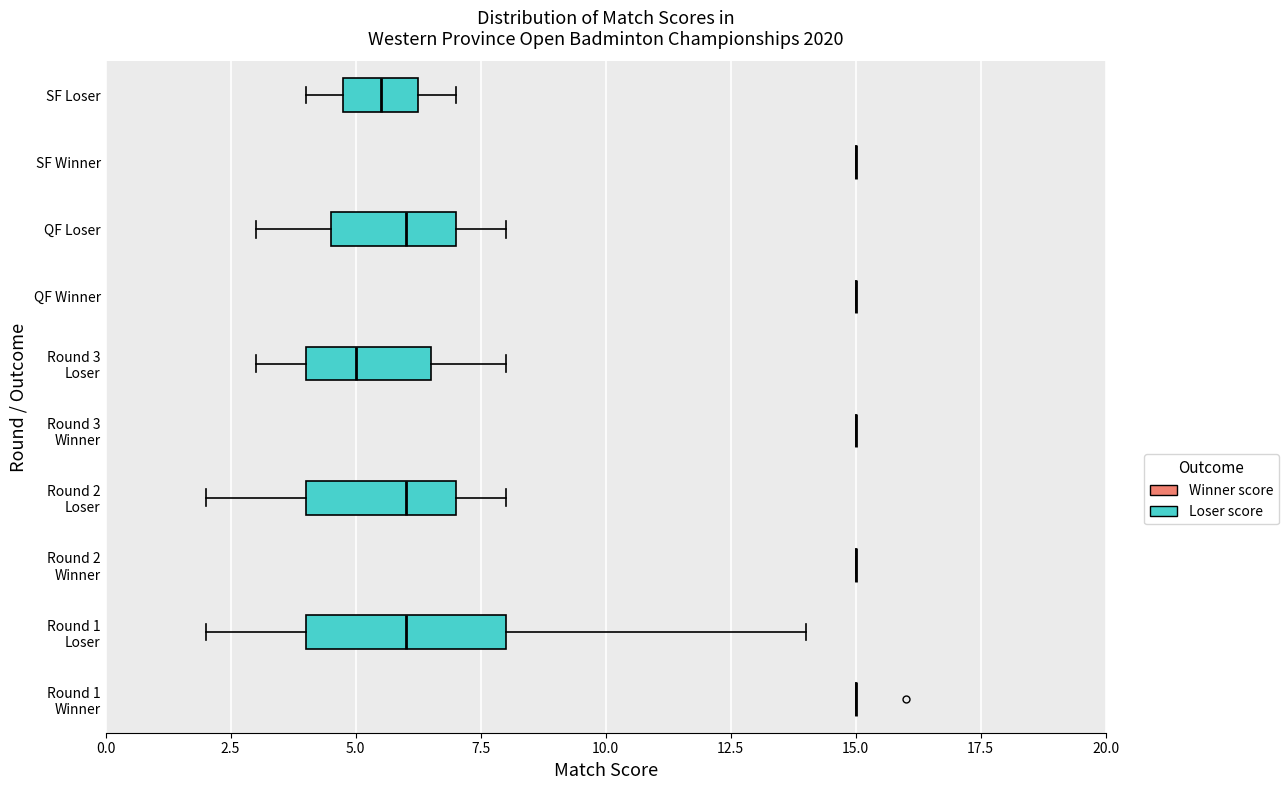

Reading bottom to top, transcribe this box plot: for each box, give where its median line is, the range the box spans, and where its two whiskers end, as read against the x-axis. The values are not printed on the chart, so give them approximately, as read against the axis.

Round 1 Winner: box collapsed to a line at 15.0, whiskers 15.0 to 15.0
Round 1 Loser: median 6.0, box 4.0 to 8.0, whiskers 2.0 to 14.0
Round 2 Winner: box collapsed to a line at 15.0, whiskers 15.0 to 15.0
Round 2 Loser: median 6.0, box 4.0 to 7.0, whiskers 2.0 to 8.0
Round 3 Winner: box collapsed to a line at 15.0, whiskers 15.0 to 15.0
Round 3 Loser: median 5.0, box 4.0 to 6.5, whiskers 3.0 to 8.0
QF Winner: box collapsed to a line at 15.0, whiskers 15.0 to 15.0
QF Loser: median 6.0, box 4.5 to 7.0, whiskers 3.0 to 8.0
SF Winner: box collapsed to a line at 15.0, whiskers 15.0 to 15.0
SF Loser: median 5.5, box 5.0 to 6.5, whiskers 4.0 to 7.0